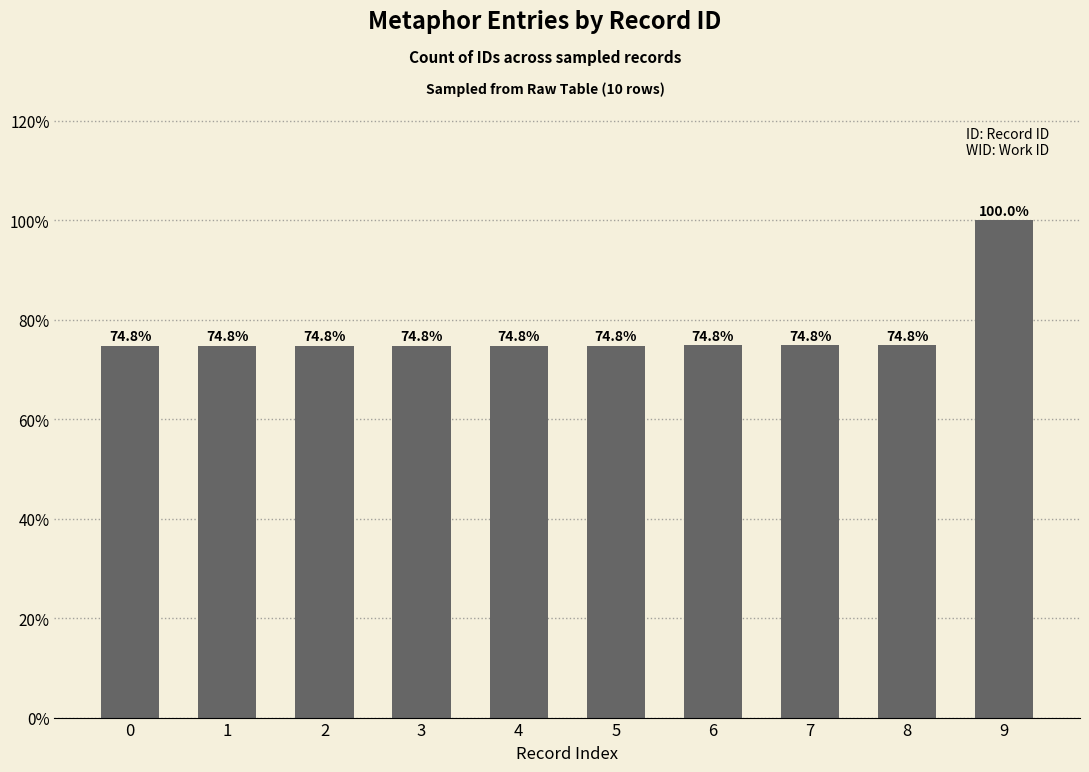

The chart shows a value of 74.8 at 4. True or false?

True